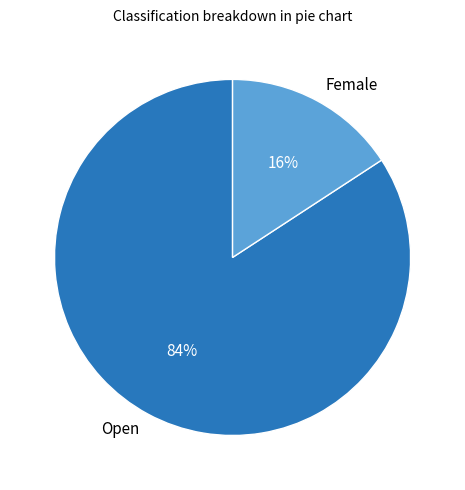

Approximately how many times larger is the value at Female compared to Open?

0.2